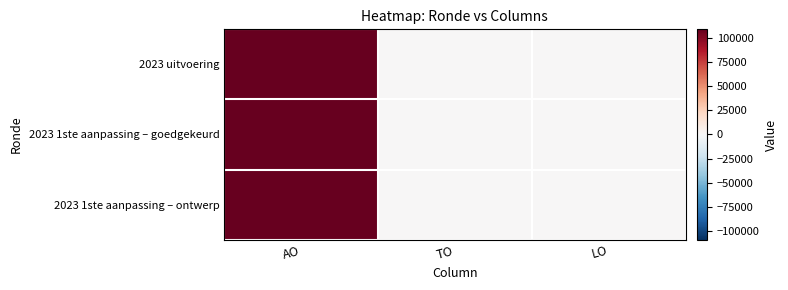

Reading left to right, what are all the values shown in this chart?

2023 uitvoering: AO=108696	TO=0	LO=0
2023 1ste aanpassing – goedgekeurd: AO=108778	TO=0	LO=0
2023 1ste aanpassing – ontwerp: AO=108778	TO=0	LO=0